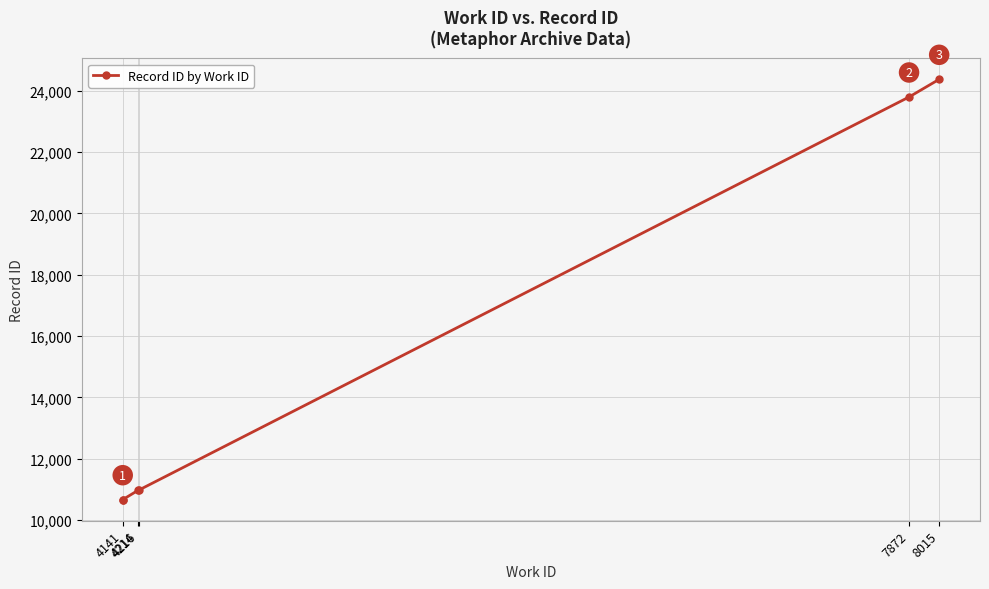

True or false: there are more than 2 points higher than both neighbors.

False